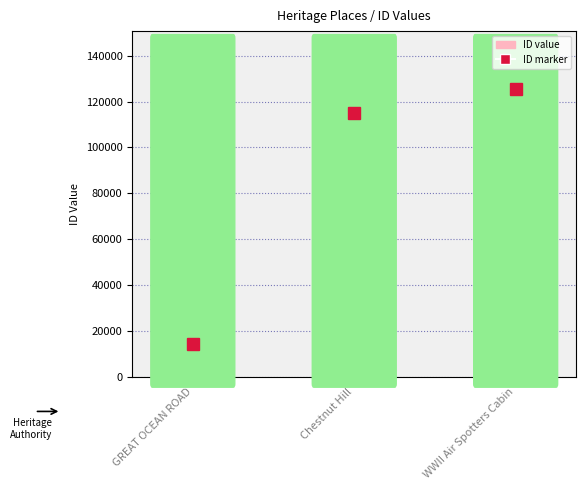

Does the chart contain stacked bars?

No